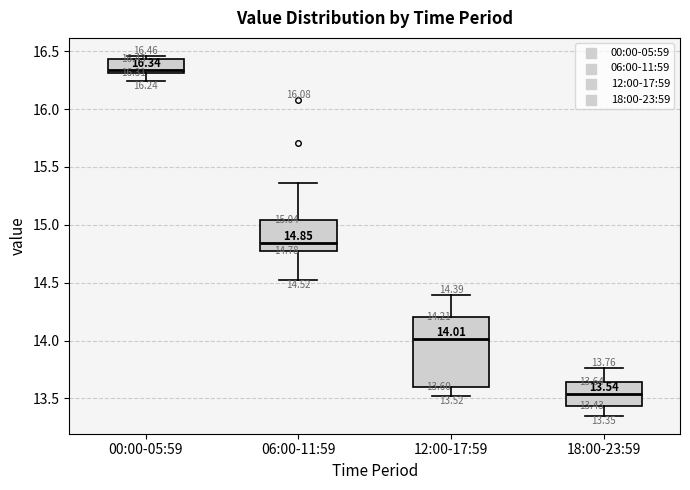

Which box has the highest median line?

00:00-05:59